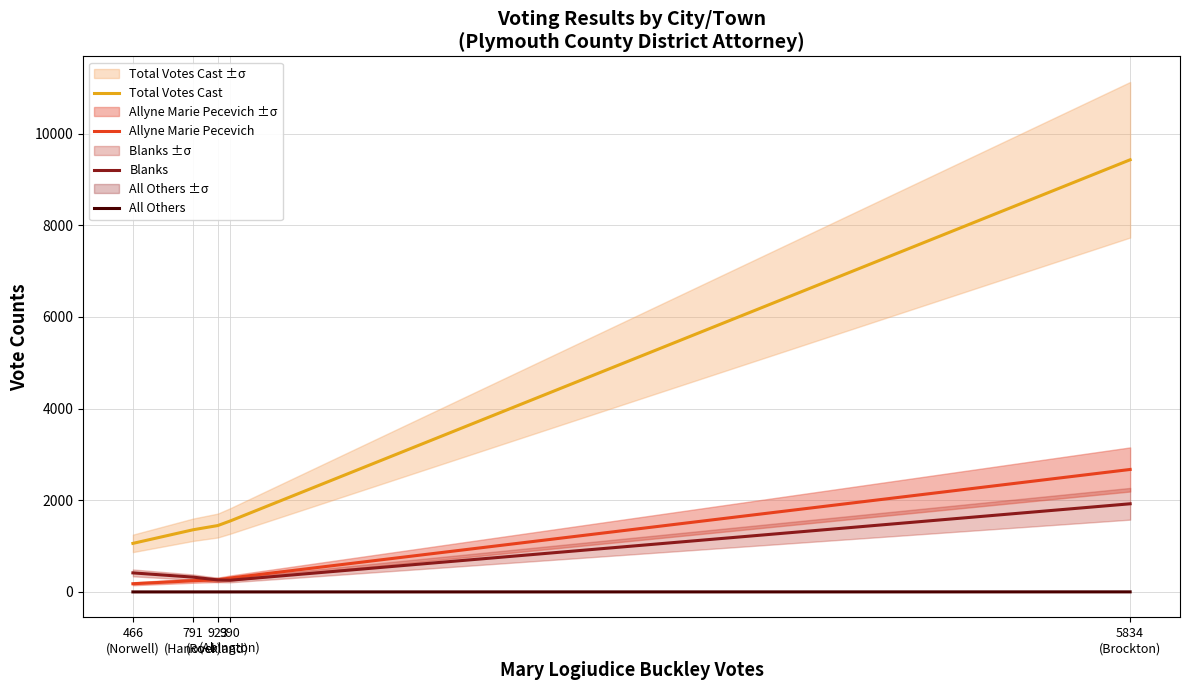

At which category is the sum across all series the highest?

5834
(Brockton)